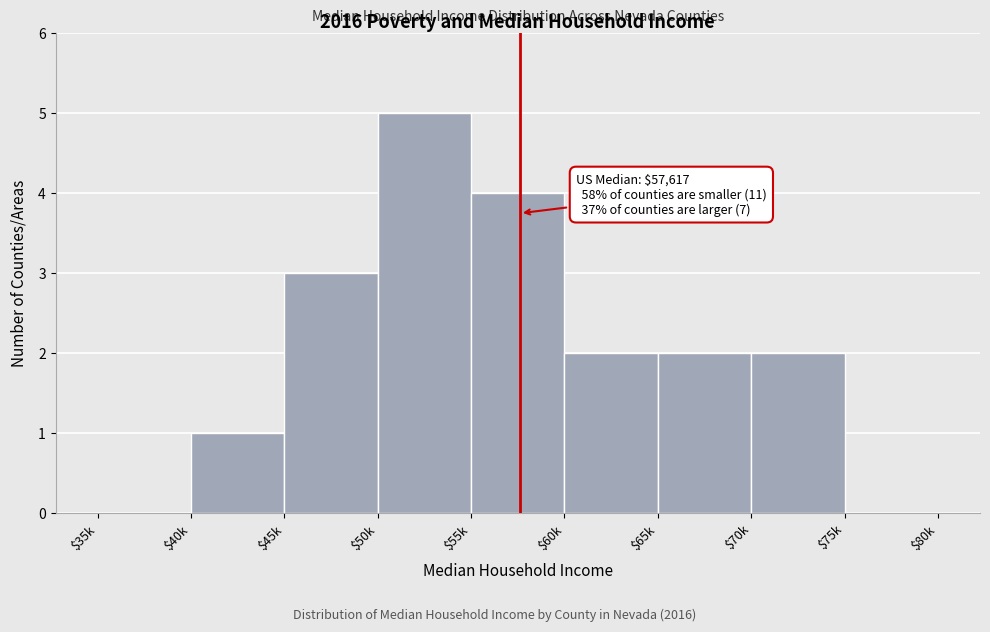

What is the approximate value at $45k?

3